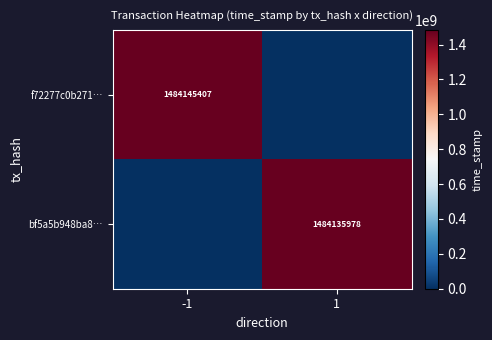

Is it true that bf5a5b948ba8… equals 632861447 at 1?

False